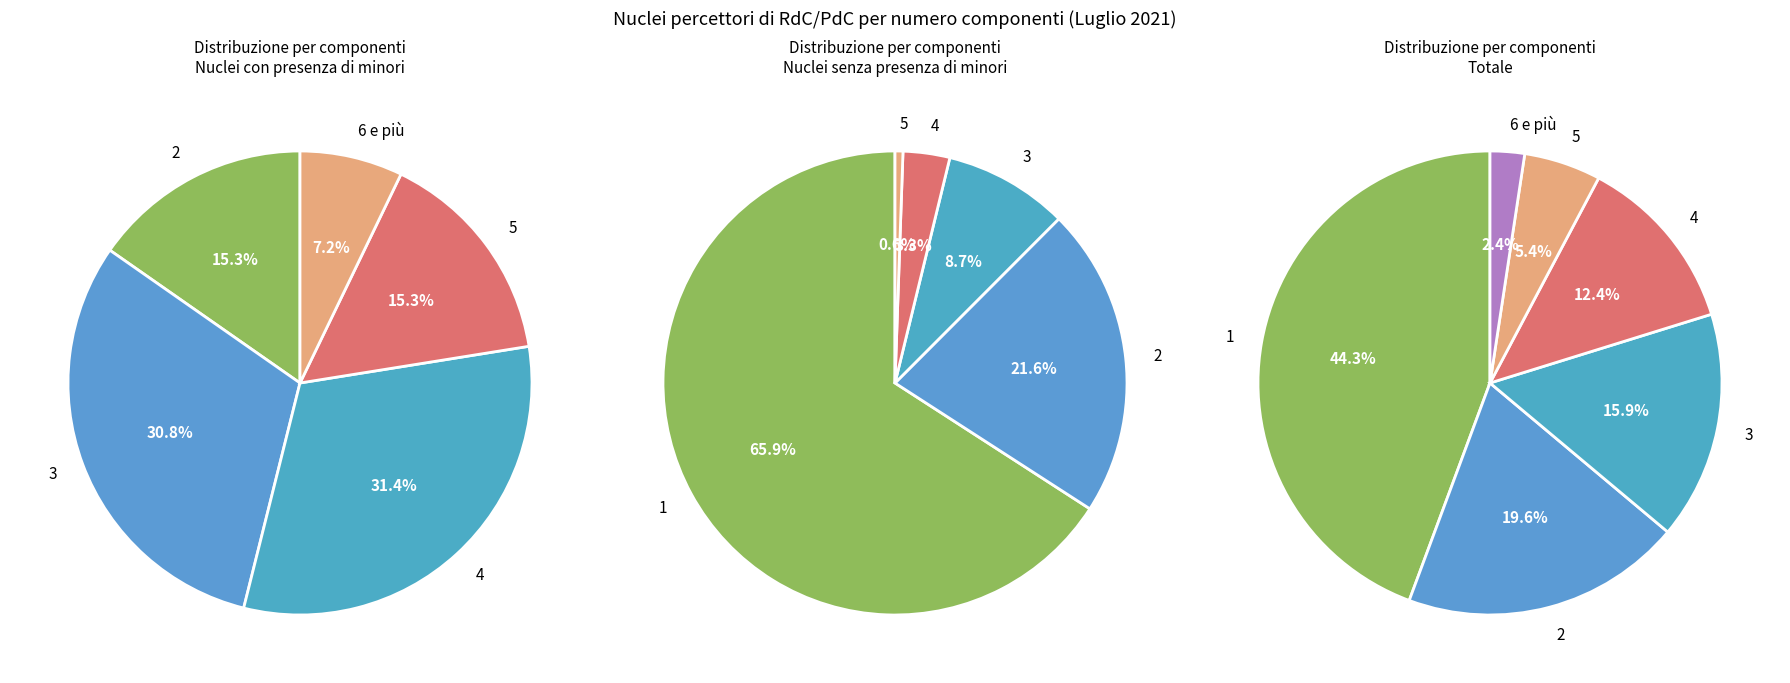

True or false: 2 accounts for 13% of the total.

False